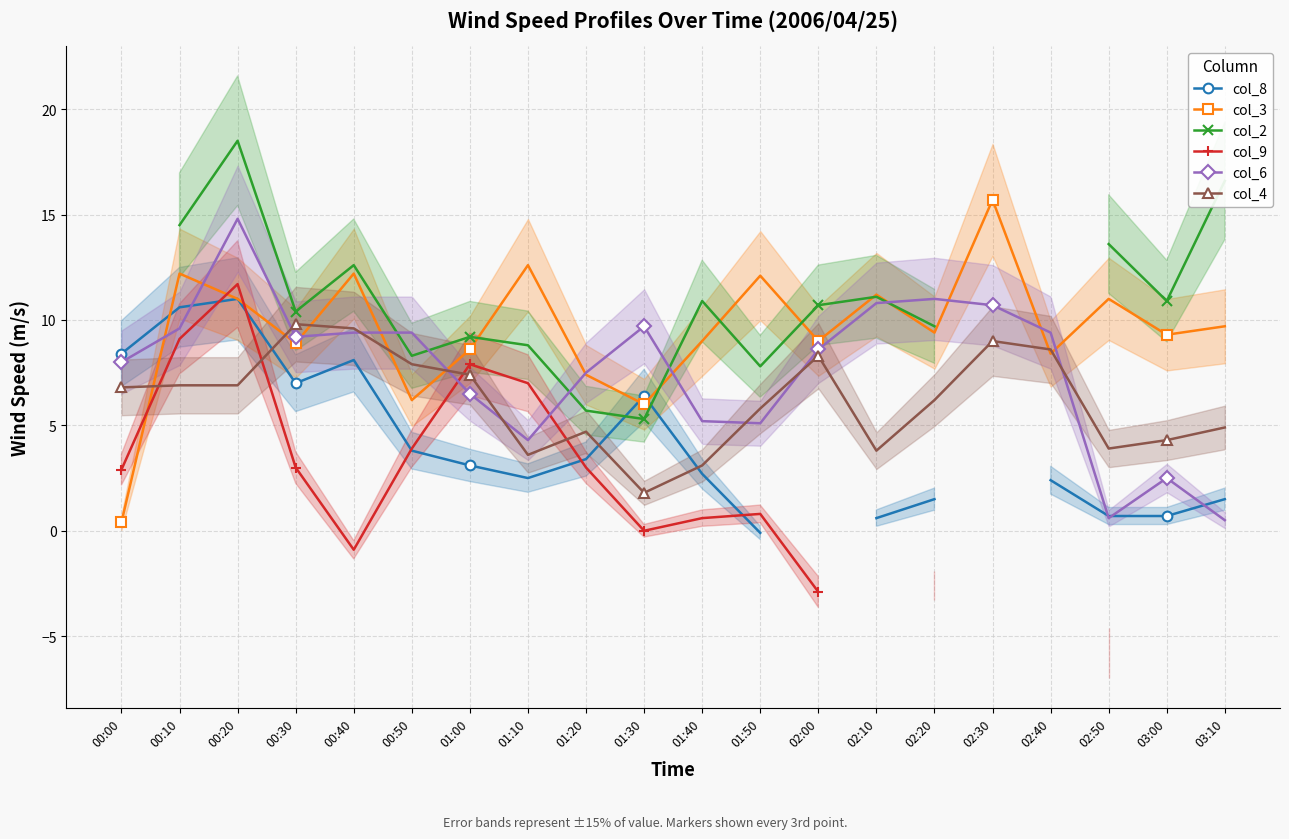

True or false: col_3 and col_9 cross at least once.

True